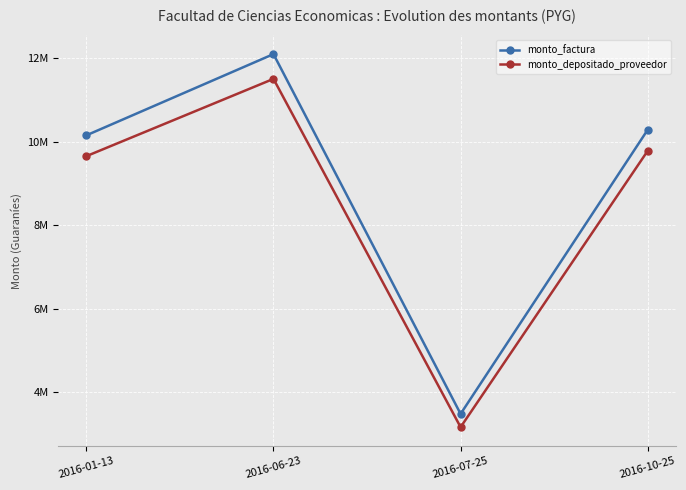

True or false: monto_depositado_proveedor and monto_factura cross at least once.

False